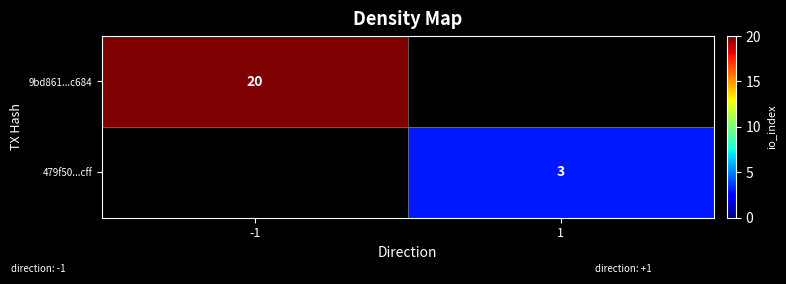

Is it true that 9bd861...c684 equals 31 at -1?

False